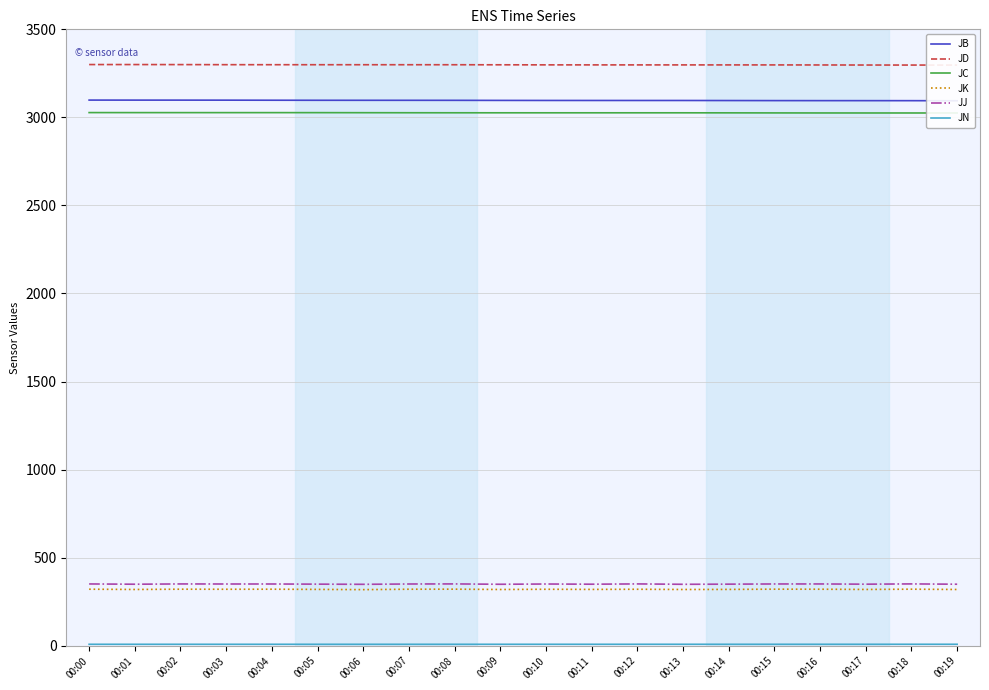

What is the greatest value displayed?

3300.0